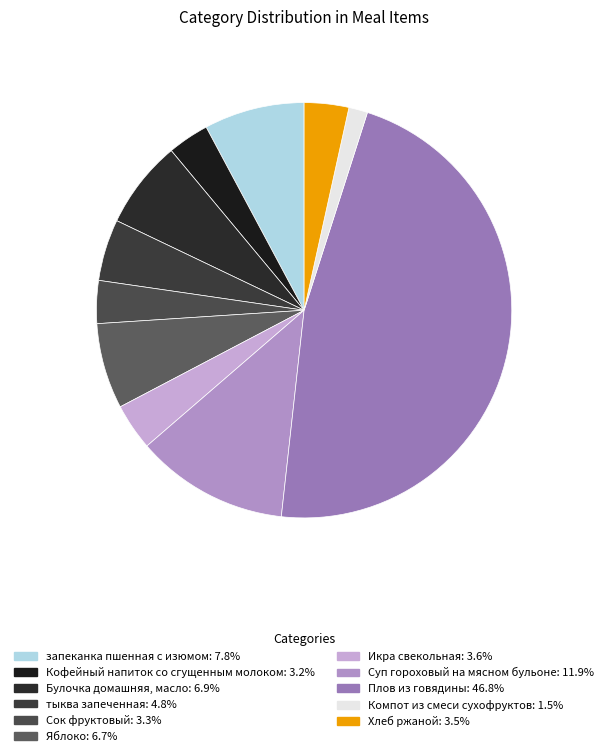

Count the number of slices in the pie.

11